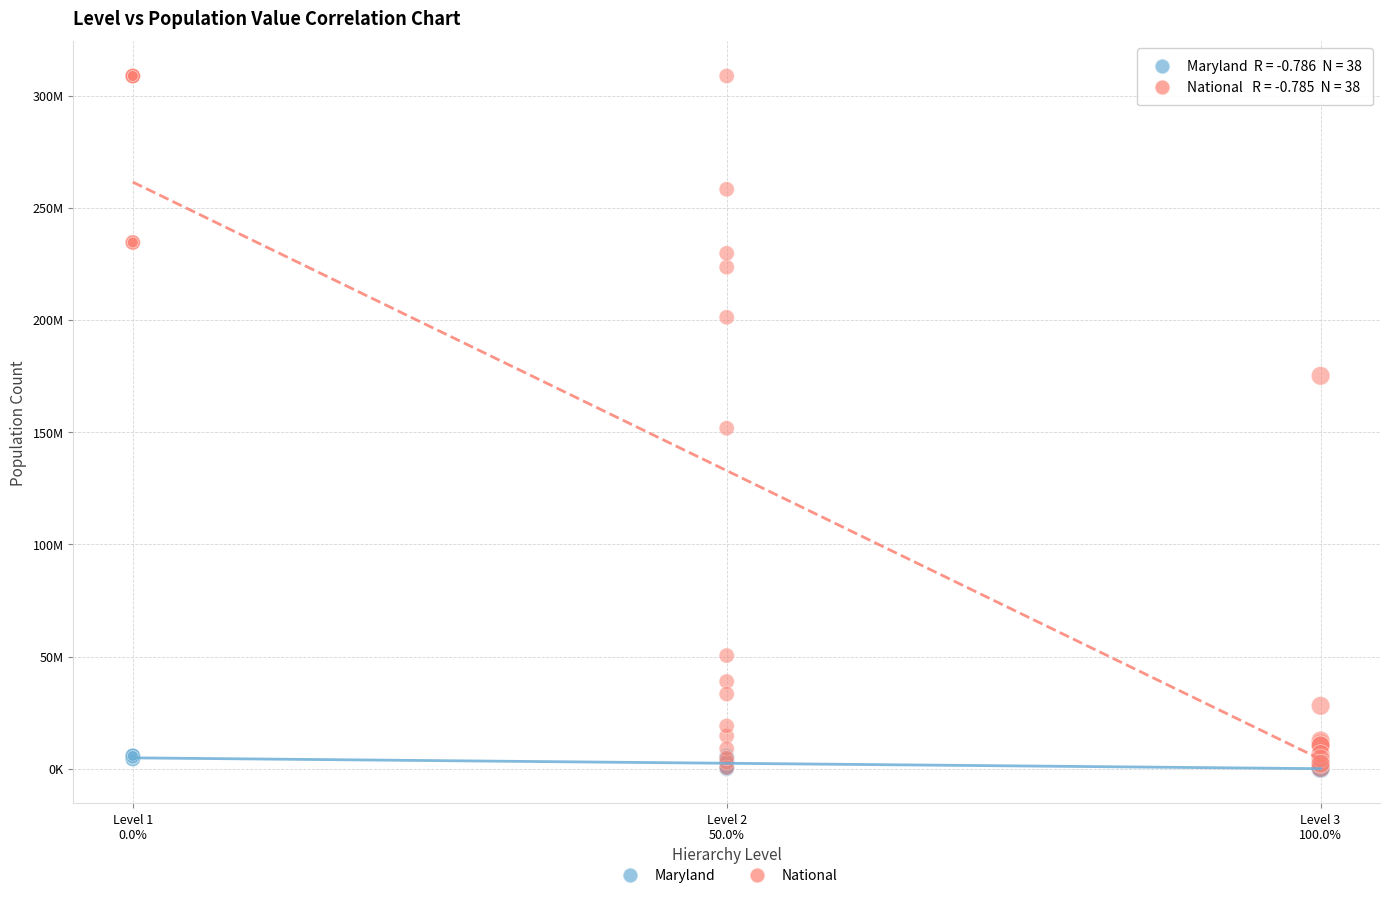

What are all the series names shown in the legend?

Maryland, National